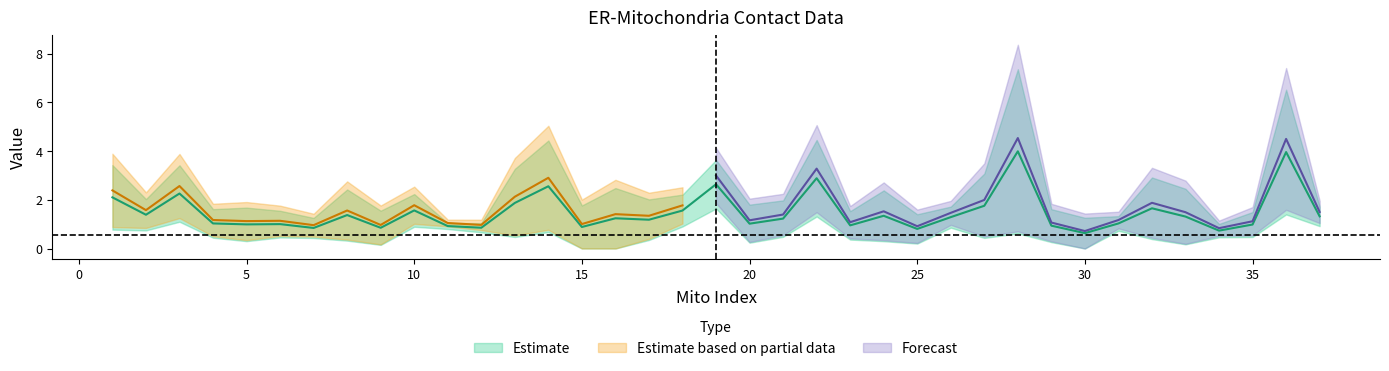

Where is the first local maximum for real L(ER-mito)?

3